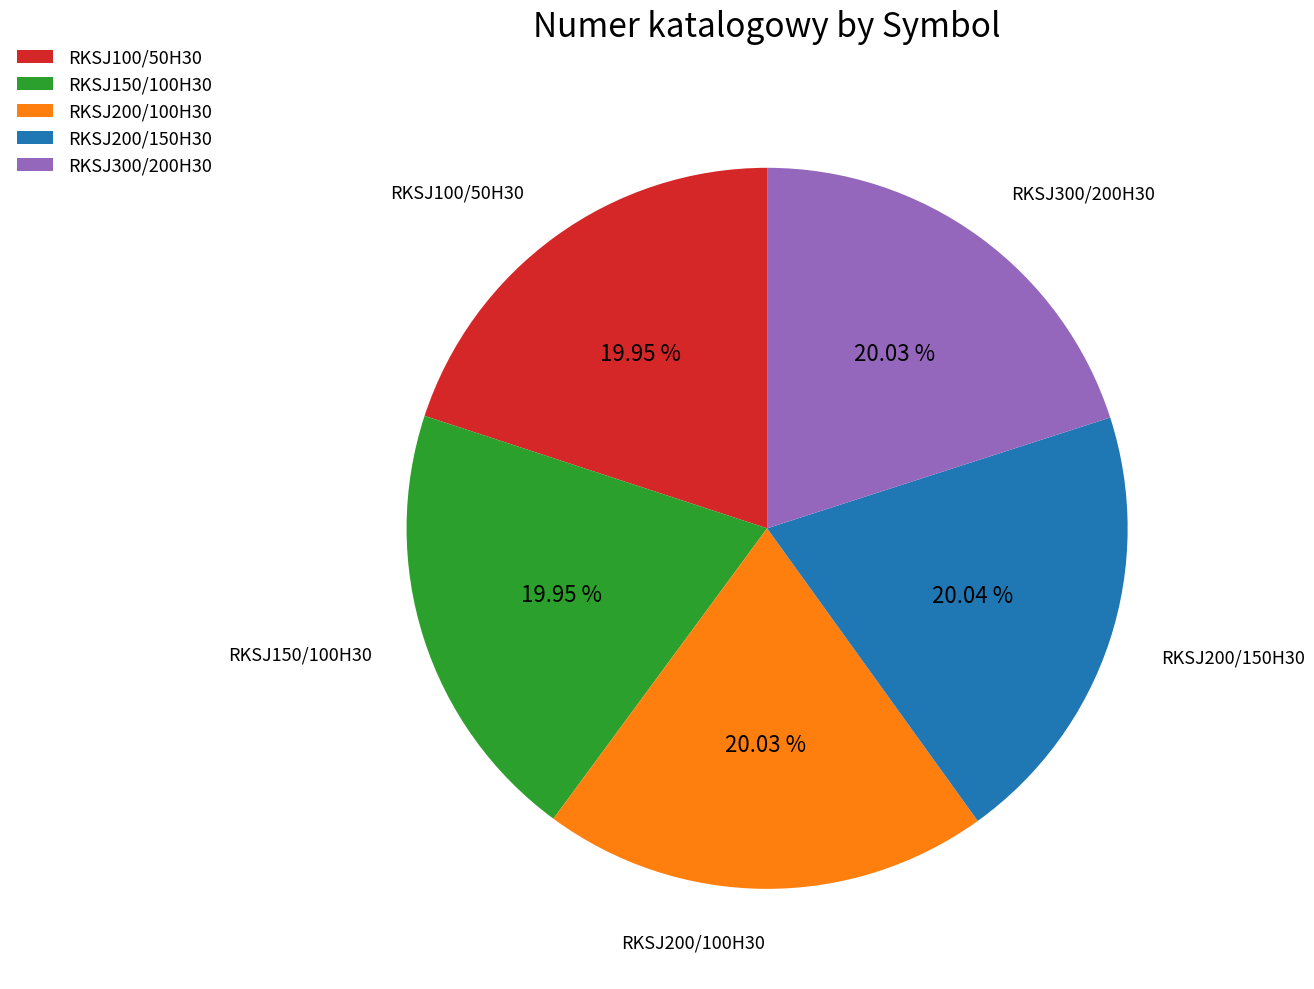

How much of the chart is everything except RKSJ200/150H30?

80.0%